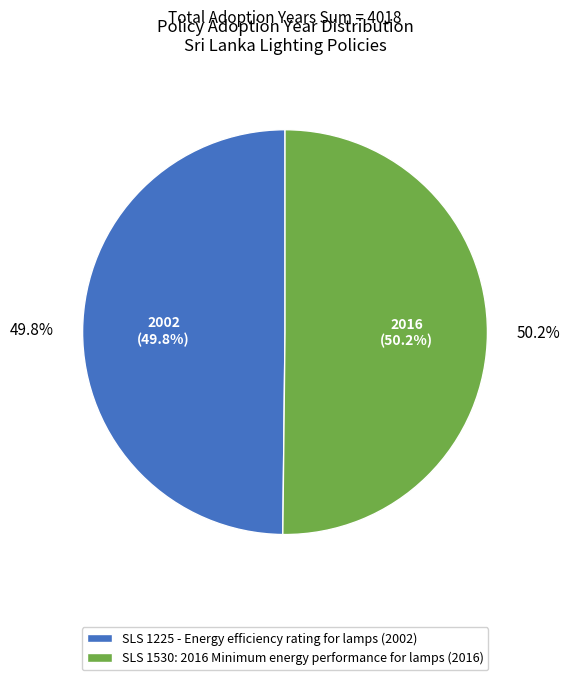

What is the total percentage of SLS 1530: 2016 Minimum energy performance for lamps and SLS 1225 - Energy efficiency rating for lamps?

100.0%